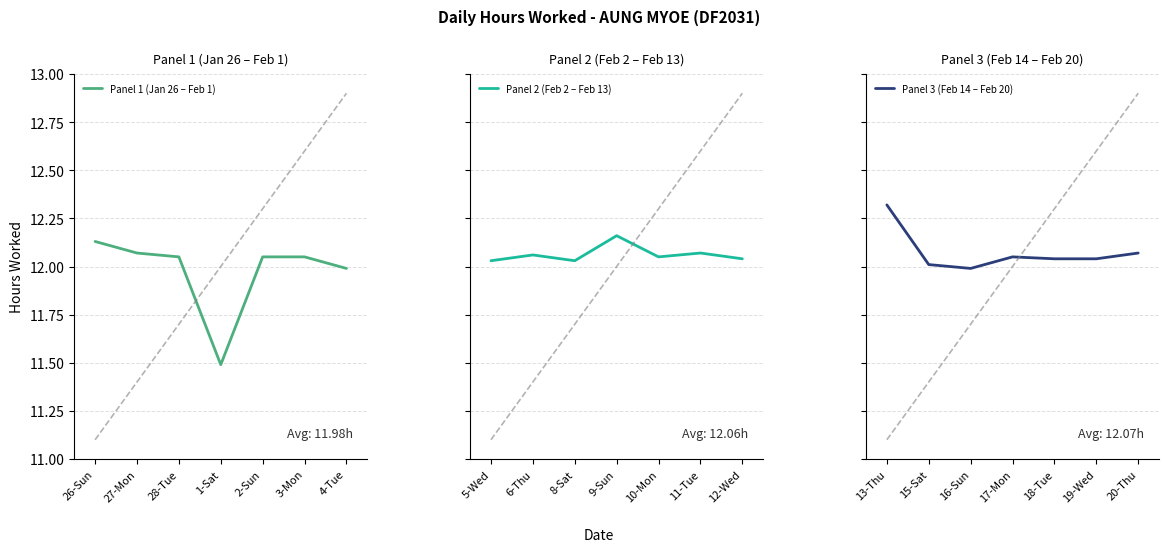

True or false: Panel 1 (Jan 26 – Feb 1) has a value of 19.8 at 4-Tue.

False